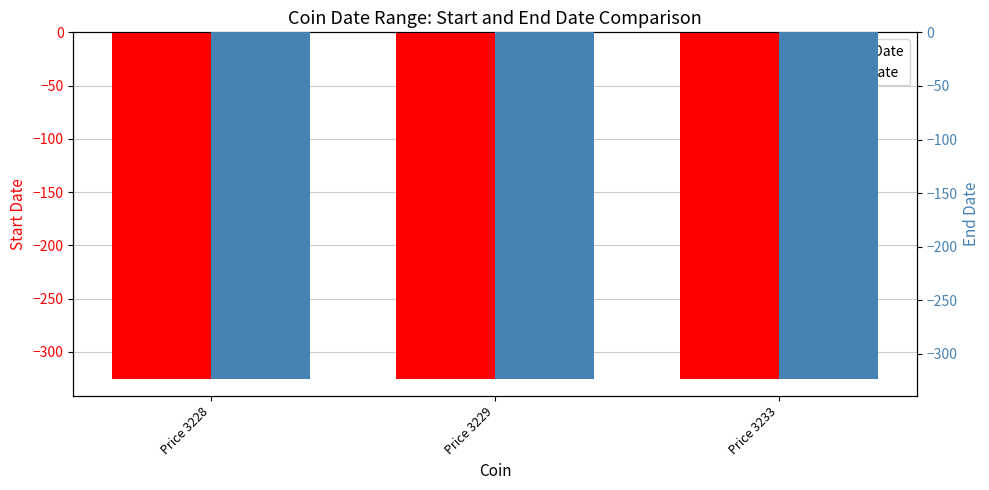

Is the value of endDate at Price 3233 greater than the value of startDate at Price 3233?

Yes